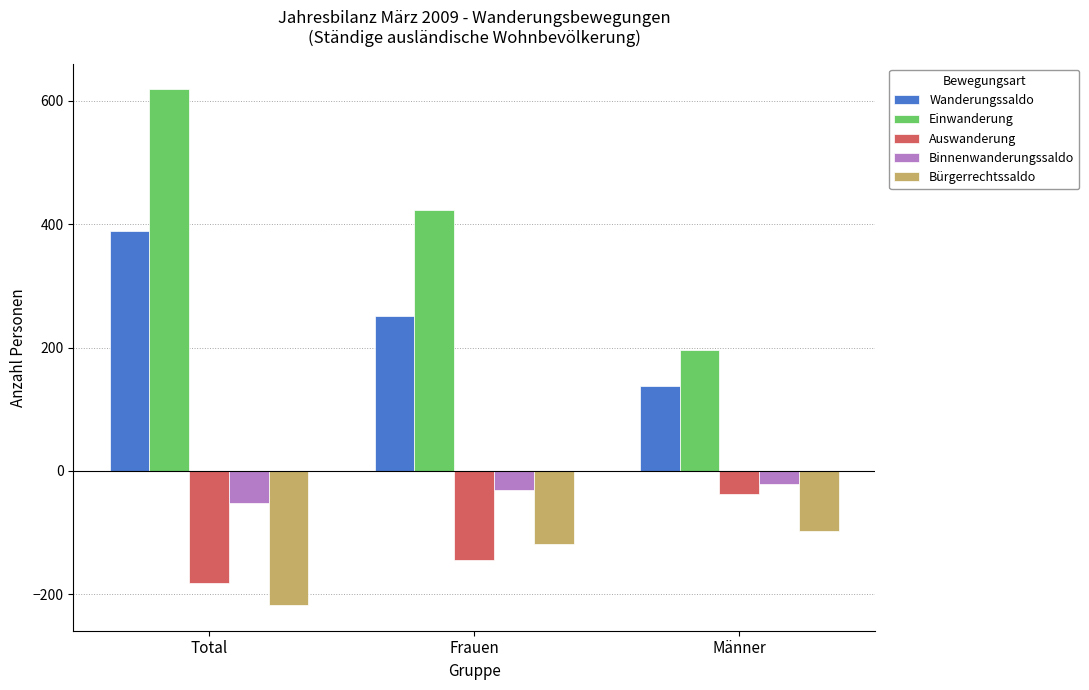

Reading right to left, extract all data points from this chart.

Wanderungssaldo: Männer=137	Frauen=251	Total=388
Einwanderung: Männer=196	Frauen=422	Total=618
Auswanderung: Männer=-38	Frauen=-144	Total=-182
Binnenwanderungssaldo: Männer=-21	Frauen=-31	Total=-52
Bürgerrechtssaldo: Männer=-98	Frauen=-119	Total=-217